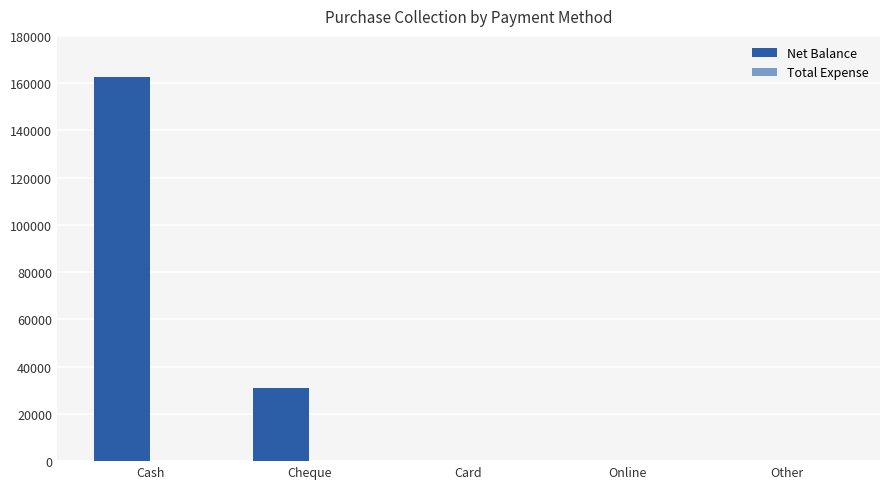

At which label is the value closest to 81306?

Cheque